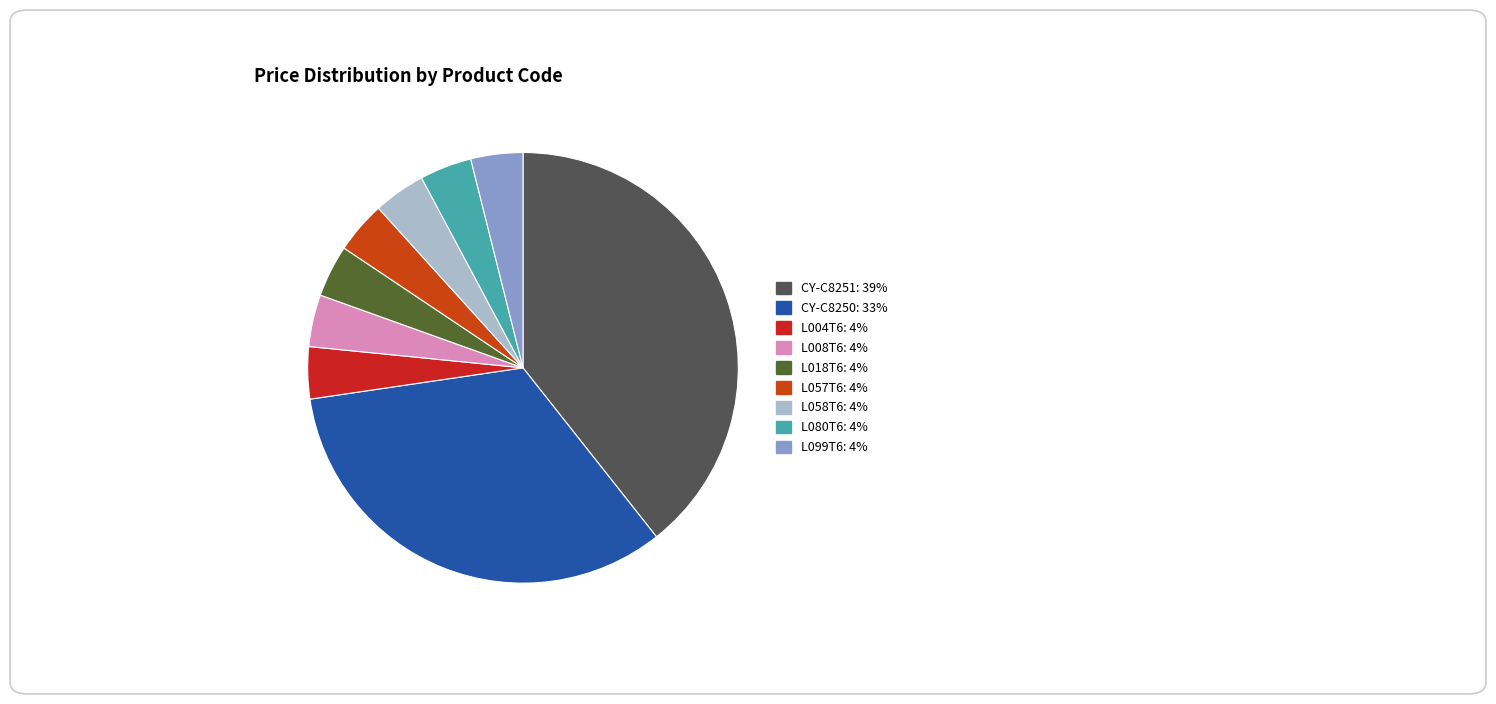

What is the change in value from CY-C8251 to L099T6?

-1544